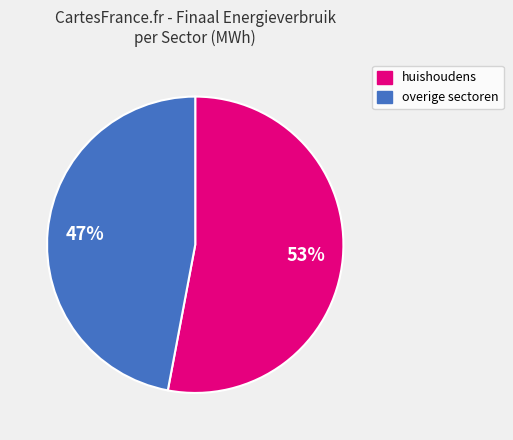

To the nearest percent, what is the average slice percentage?

50%